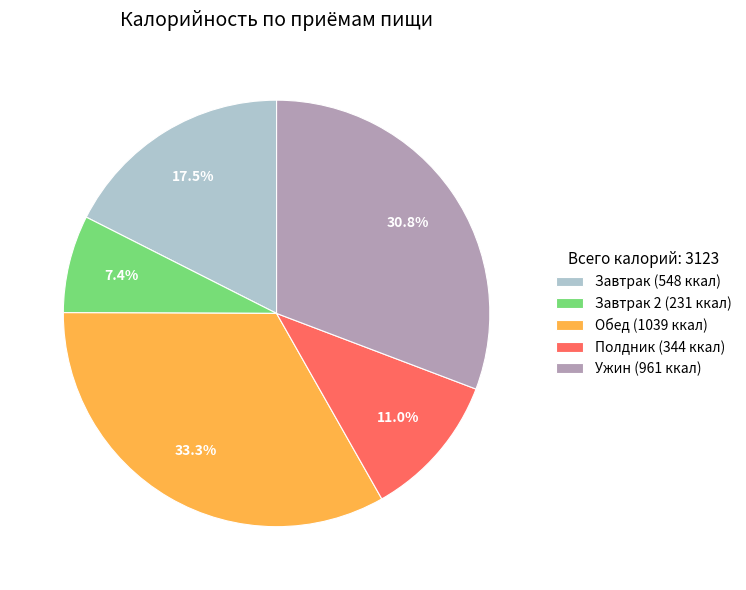

Between Полдник (344 ккал) and Завтрак (548 ккал), which is larger?

Завтрак (548 ккал)